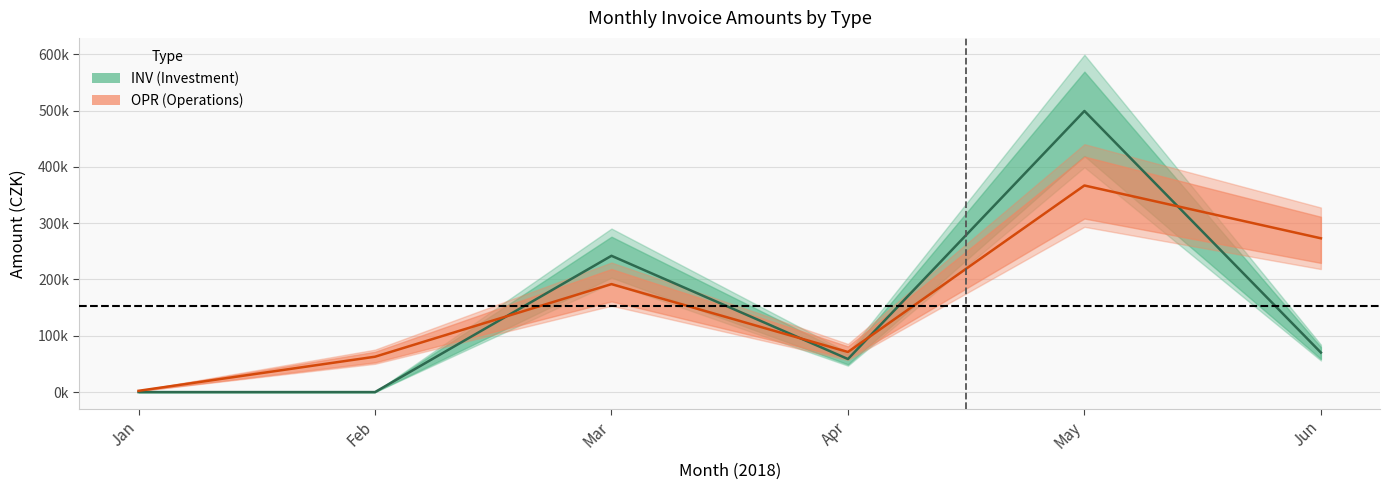

Rank the series by their maximum value, from highest to lowest.

INV, OPR